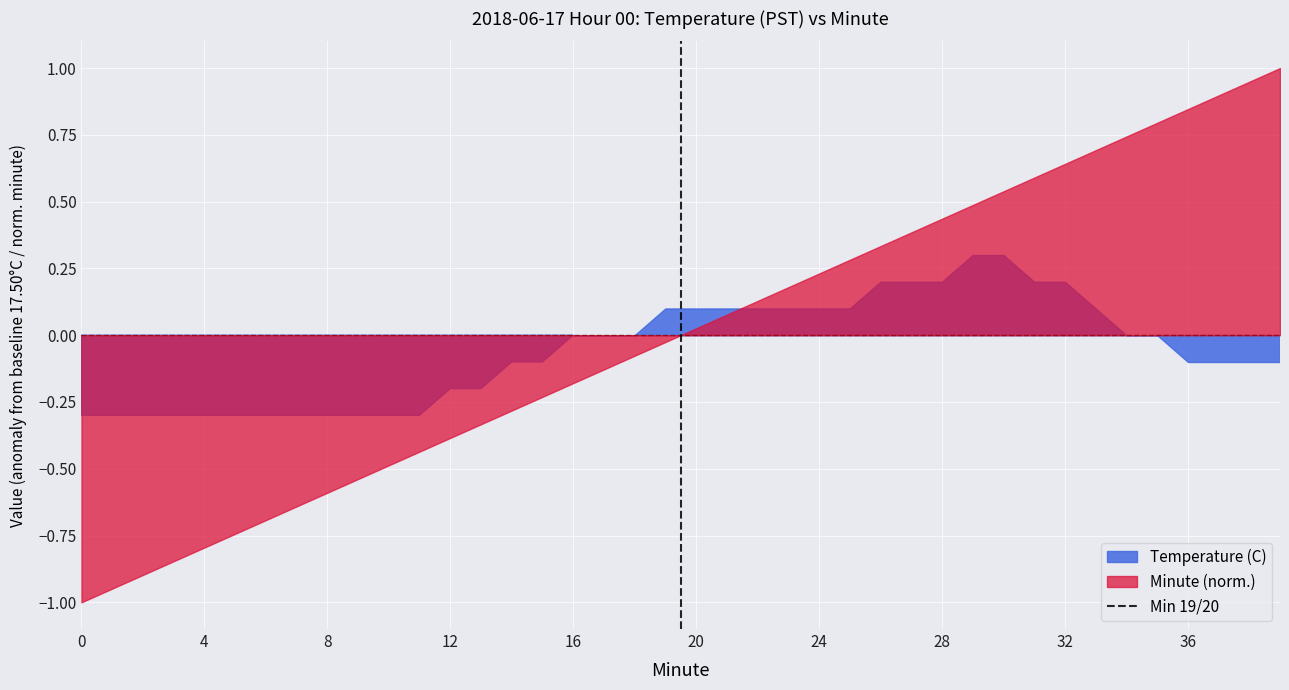

The value at 0 is 0. True or false?

False